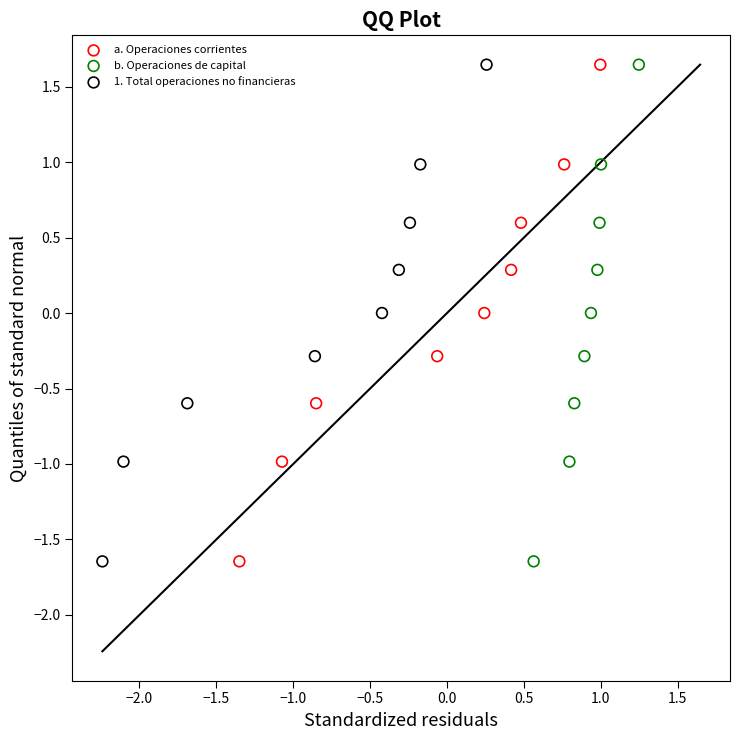

What are all the series names shown in the legend?

a. Operaciones corrientes, b. Operaciones de capital, 1. Total operaciones no financieras